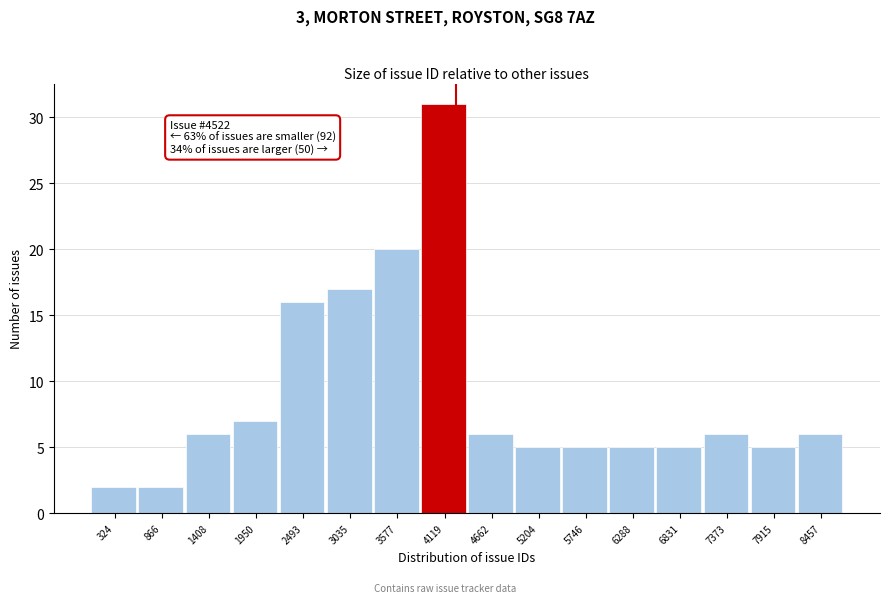

Reading right to left, transcribe all the data shown in this chart.

8457=6	7915=5	7373=6	6831=5	6288=5	5746=5	5204=5	4662=6	4119=31	3577=20	3035=17	2493=16	1950=7	1408=6	866=2	324=2